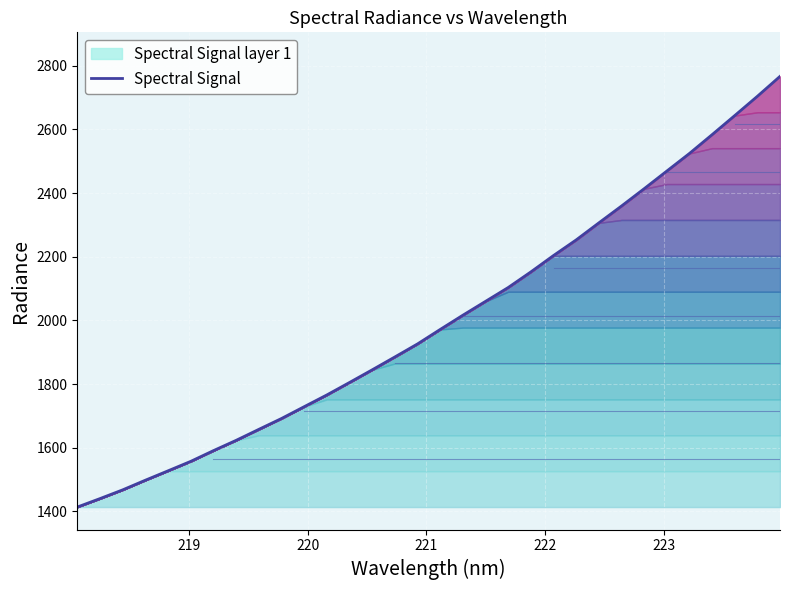

What is the average value?

1998.8